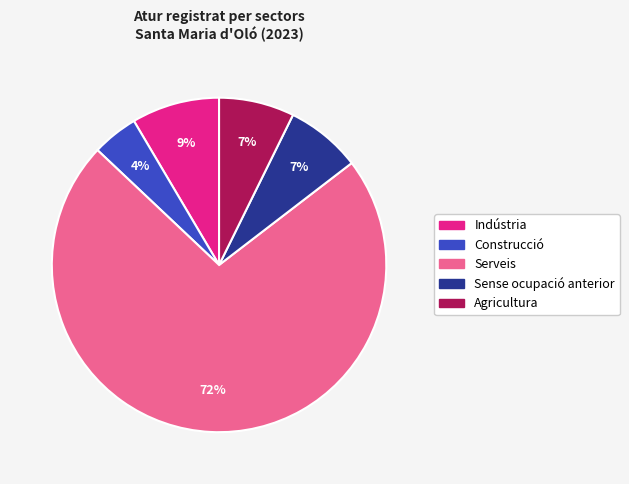

Which category accounts for the majority?

Serveis